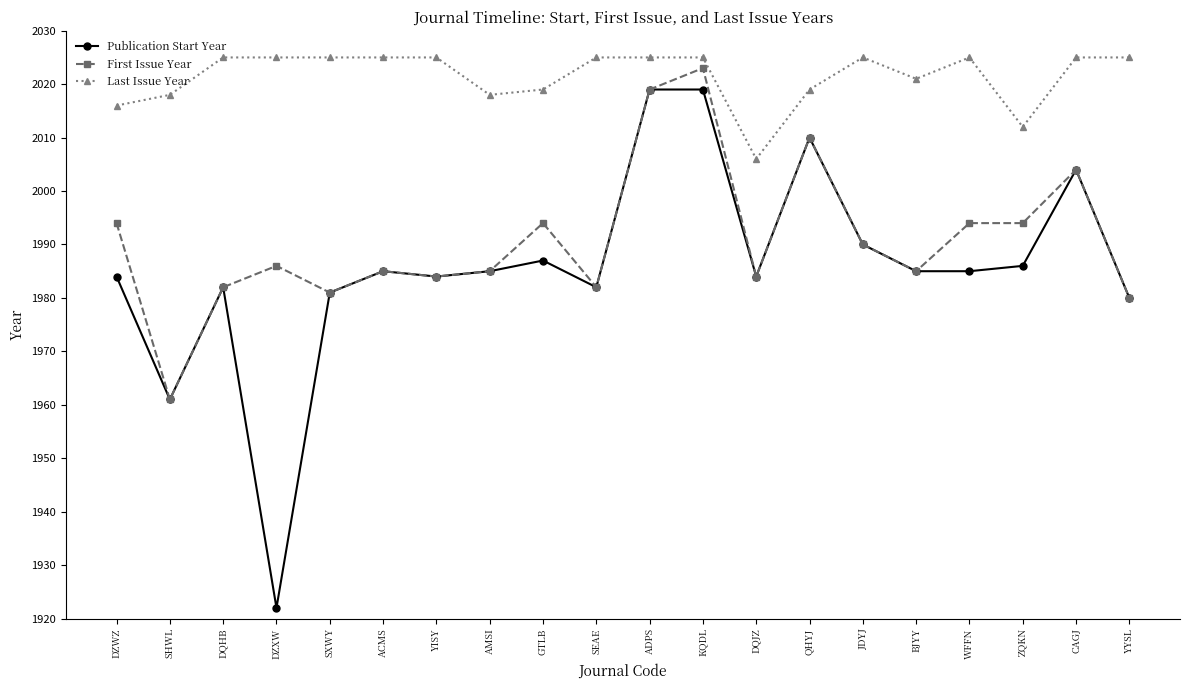

What is the difference between the maximum and minimum values in the Publication Start Year series?

97